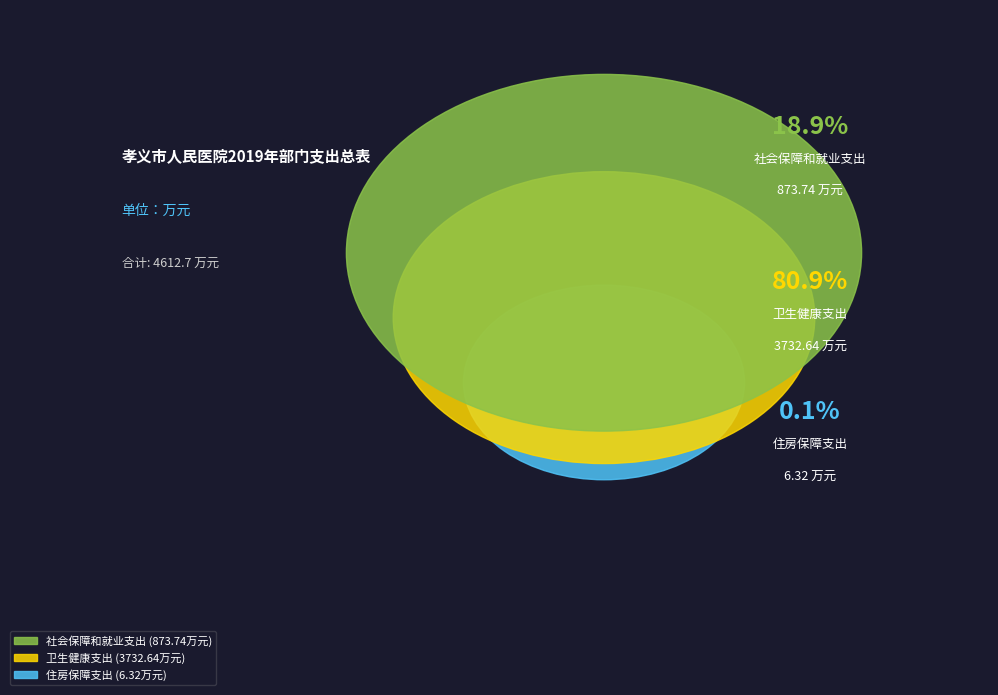

Is 卫生健康支出 the majority of the pie?

Yes